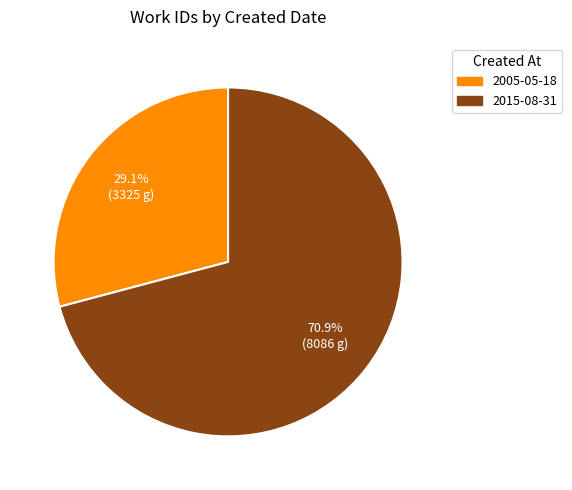

The 2005-05-18 slice represents 29% of the pie. True or false?

True